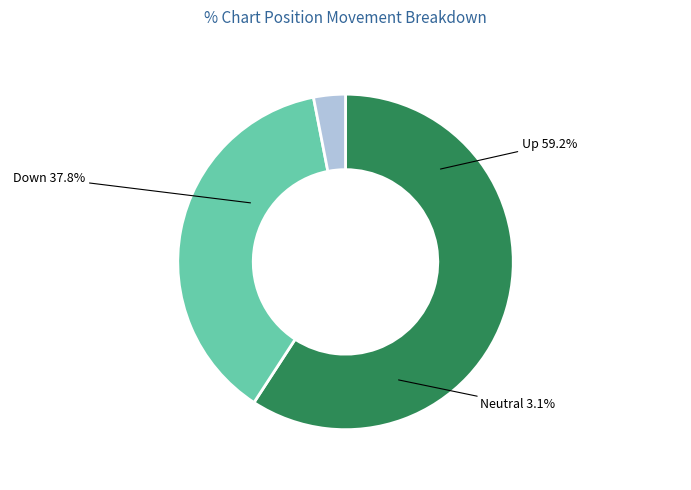

Which slice represents more than half of the pie?

up